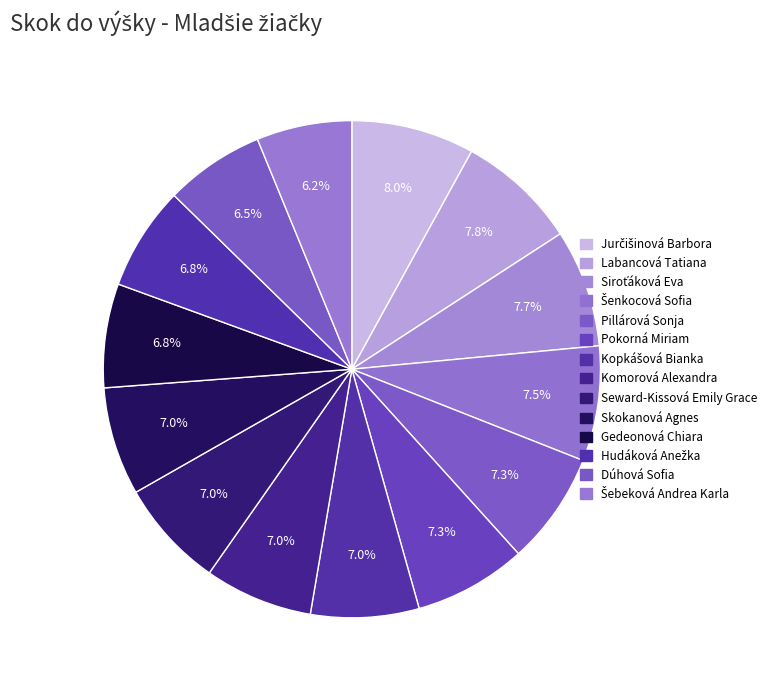

The Labancová Tatiana slice represents 1% of the pie. True or false?

False